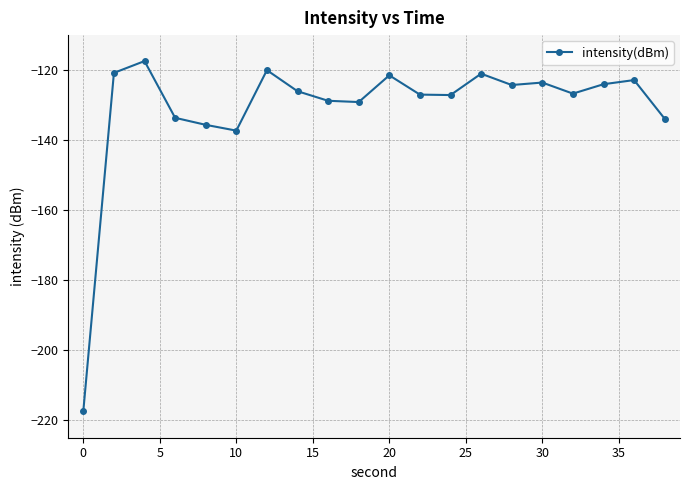

How many data points are less than -126?

11